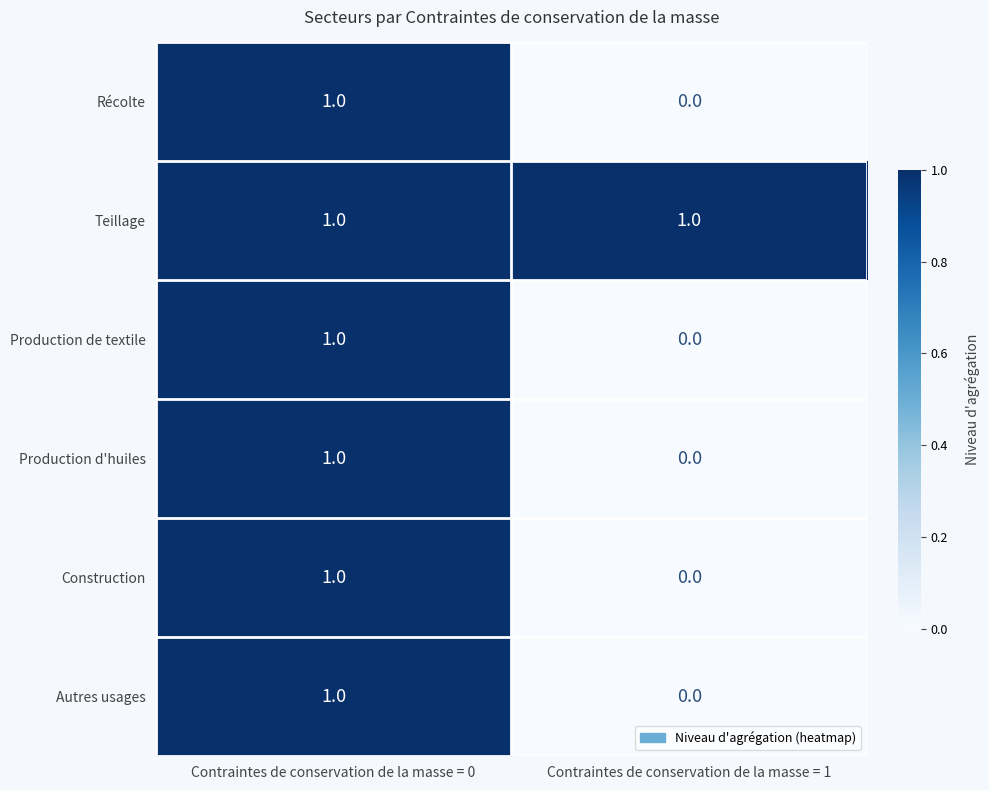

Which series has the largest total across all categories?

Teillage